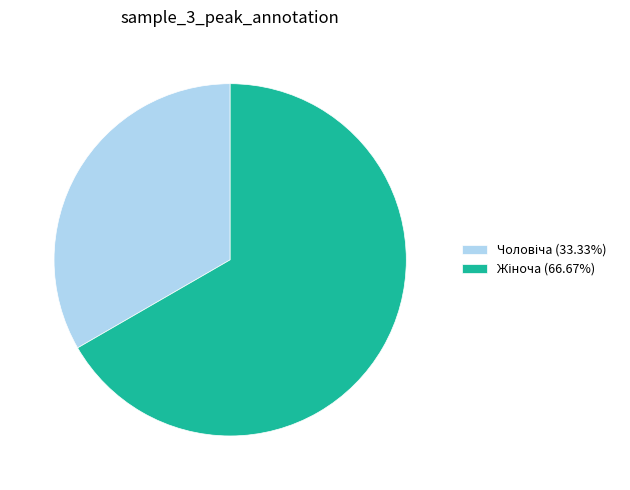

Is there a majority slice in this chart?

Yes